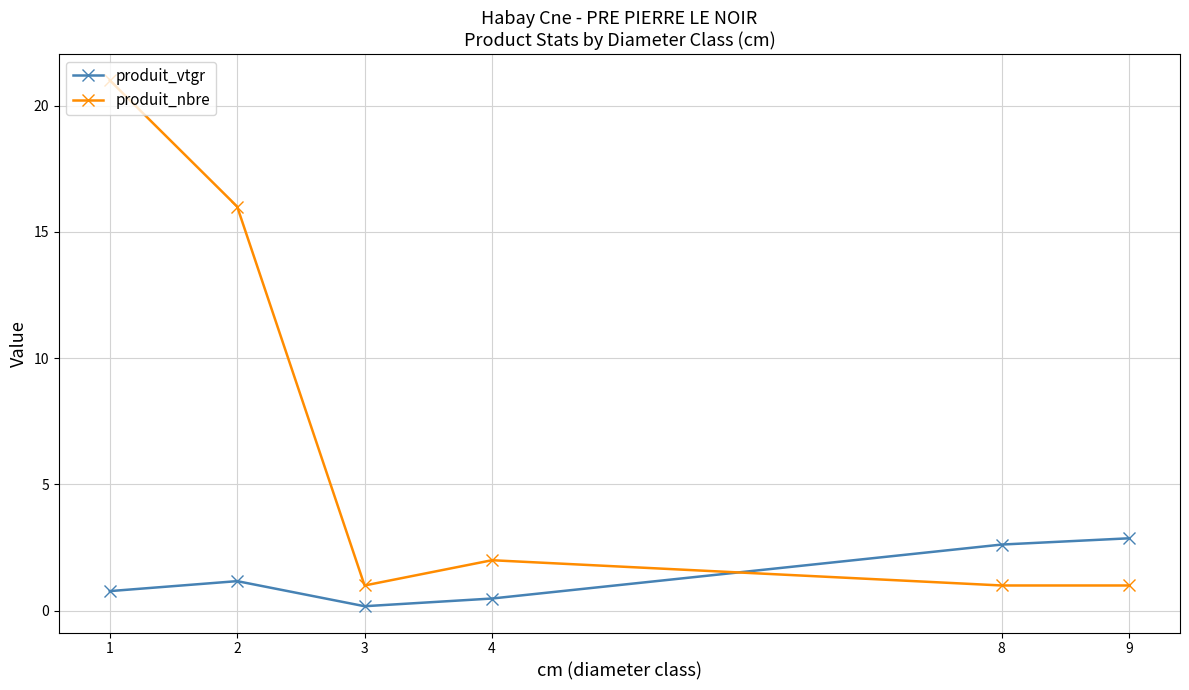

Which series has the largest range (max minus min)?

produit_nbre